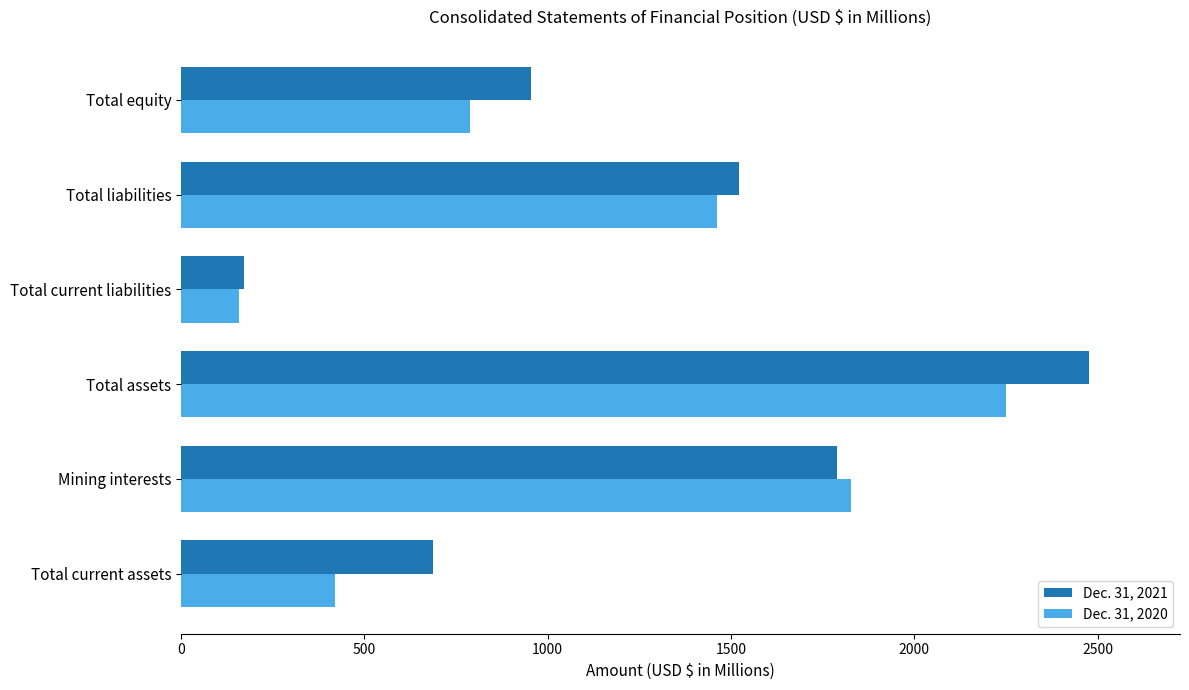

What are all the series names shown in the legend?

Dec. 31, 2021, Dec. 31, 2020